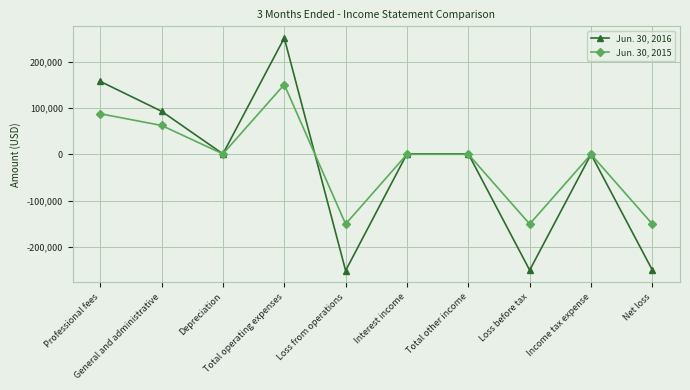

How many categories are shown in the chart?

10